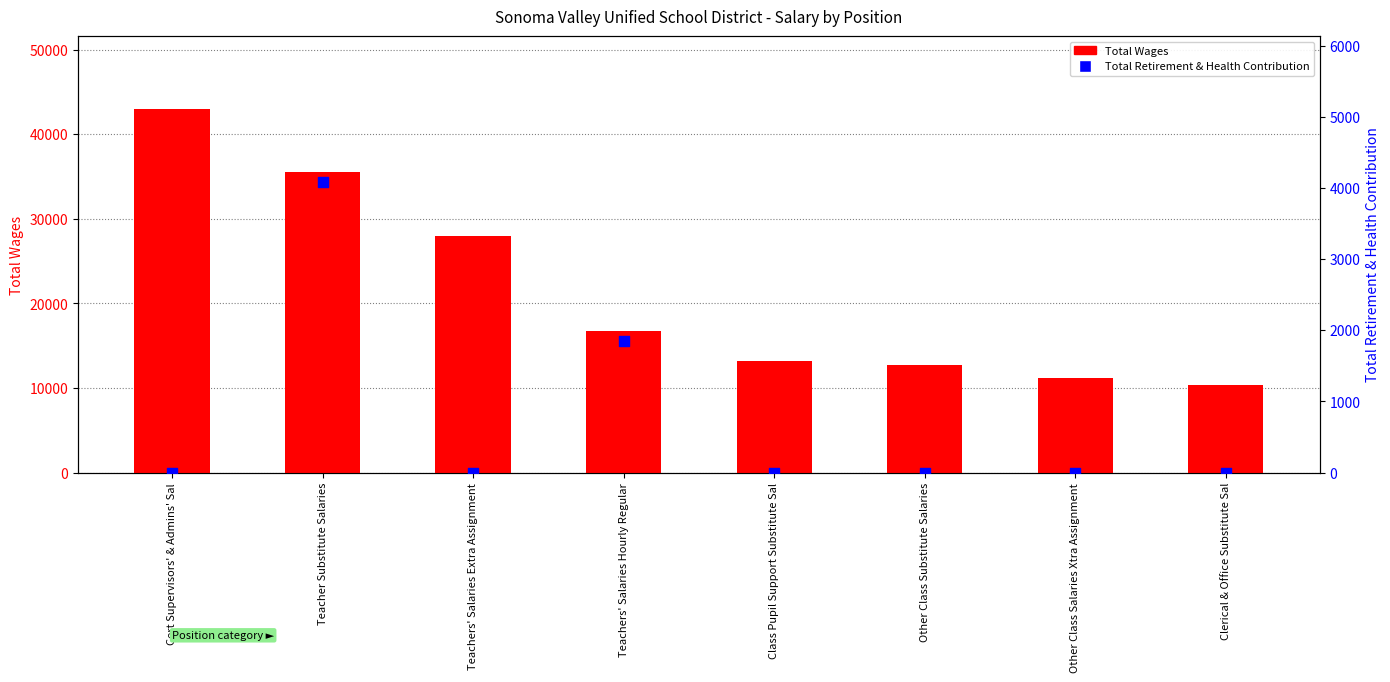

Is the value of Total Wages at Clerical & Office Substitute Sal greater than the value of Total Retirement & Health Contribution at Class Pupil Support Substitute Sal?

Yes